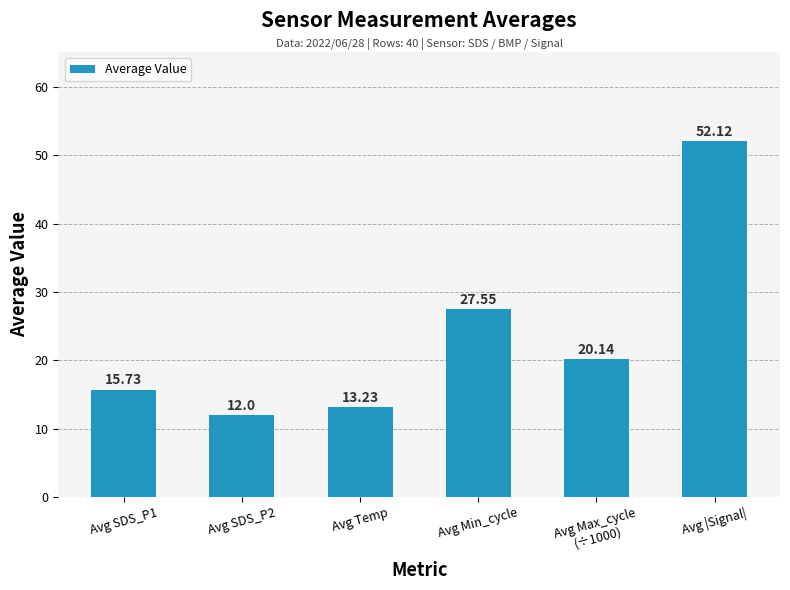

What is the difference between the maximum and minimum values?

40.1